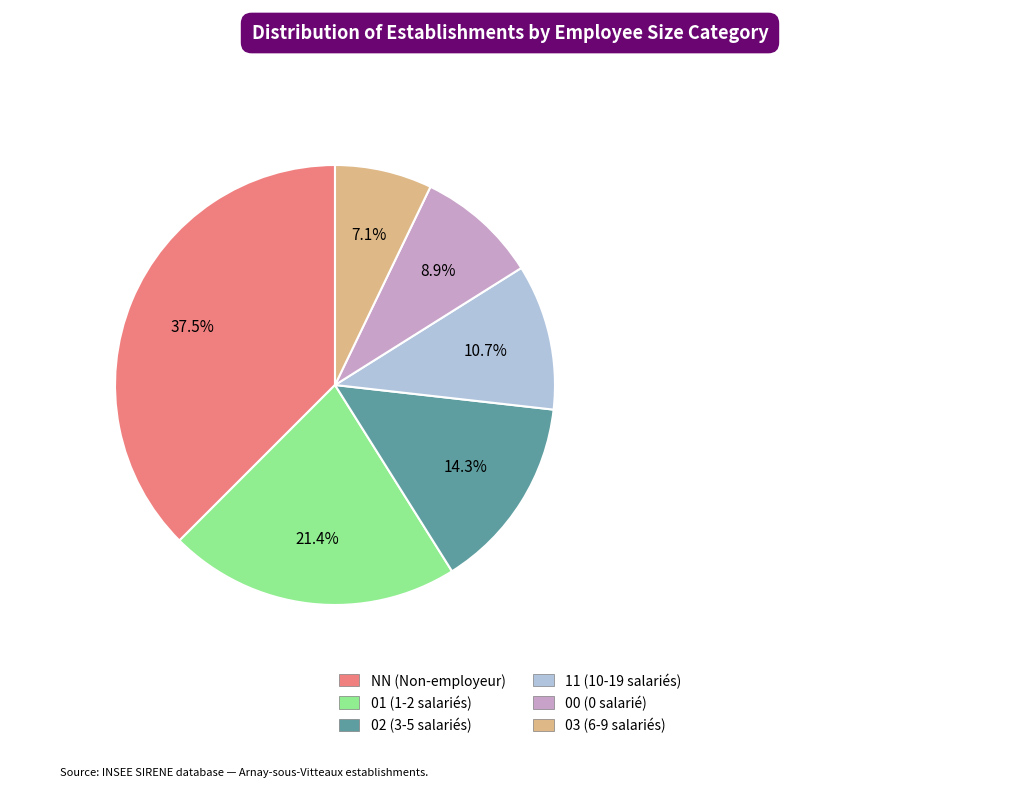

Combined, do 03 (6-9 salariés) and NN (Non-employeur) account for over 50%?

No